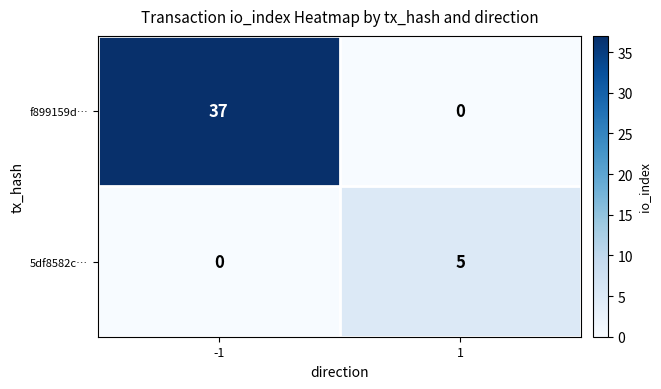

Which series has the largest total across all categories?

f899159d…